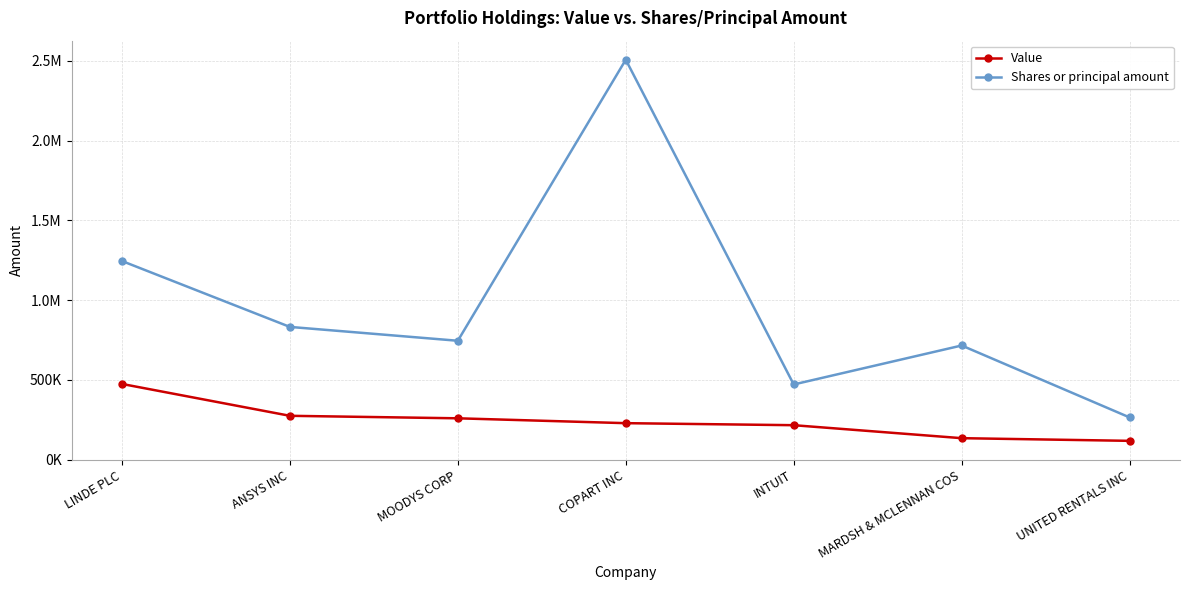

Is this an area chart (filled region under the line)?

No